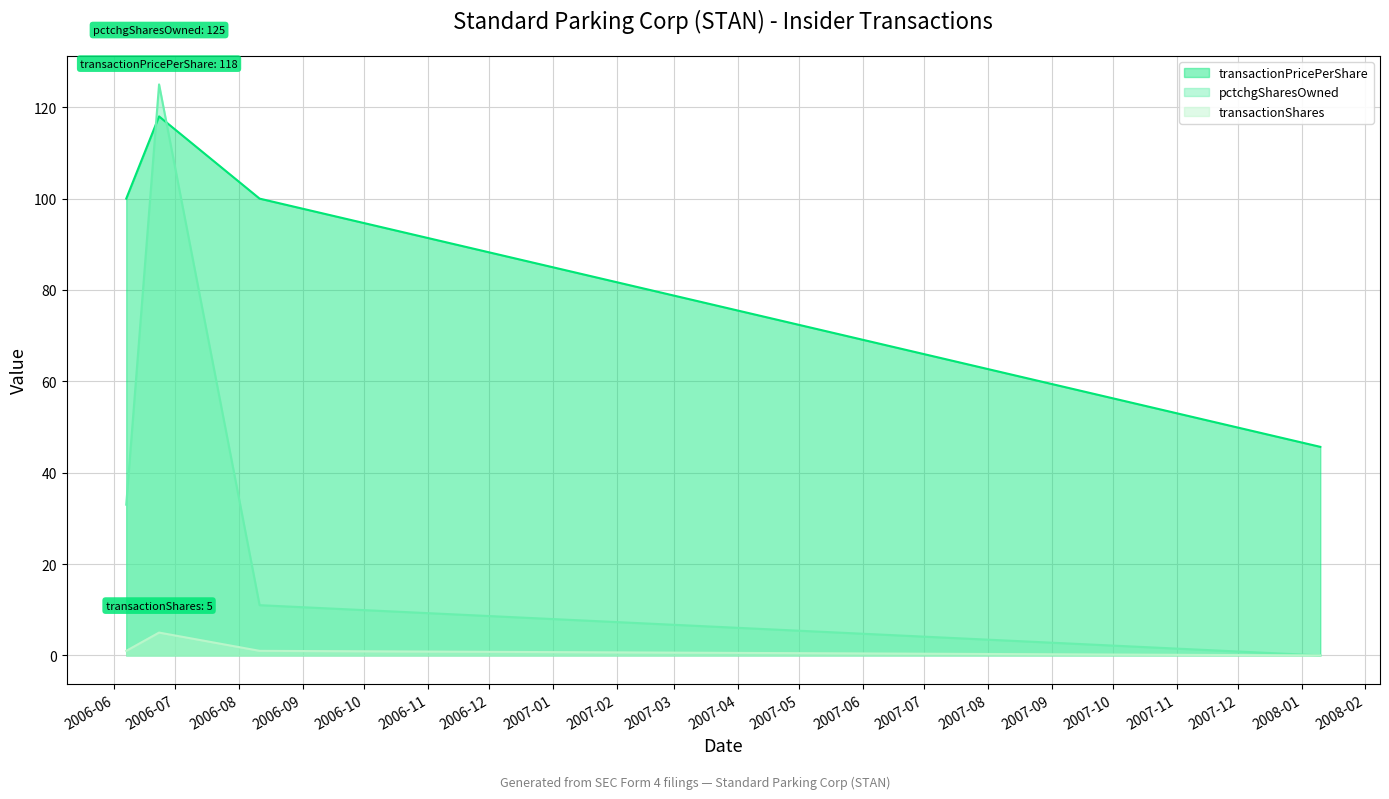

What is the greatest value displayed?

125.0